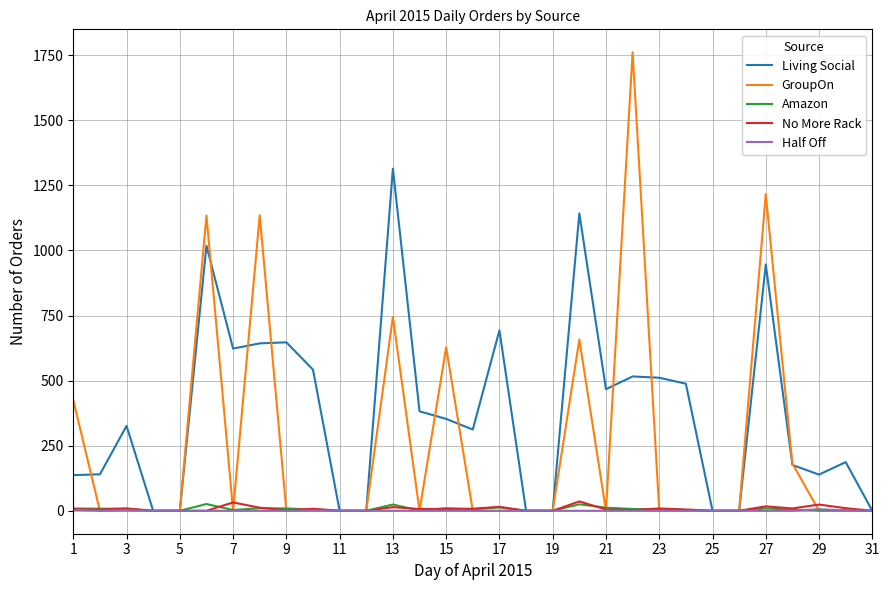

What is the maximum value shown in the chart?

1761